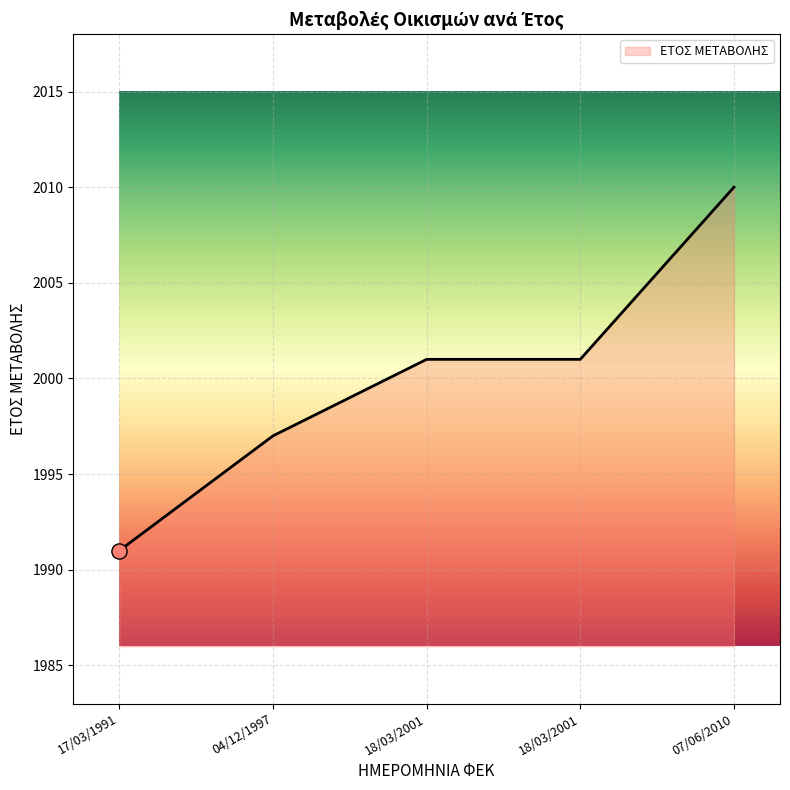

Approximately how many times larger is the value at 17/03/1991 compared to 04/12/1997?

1.0